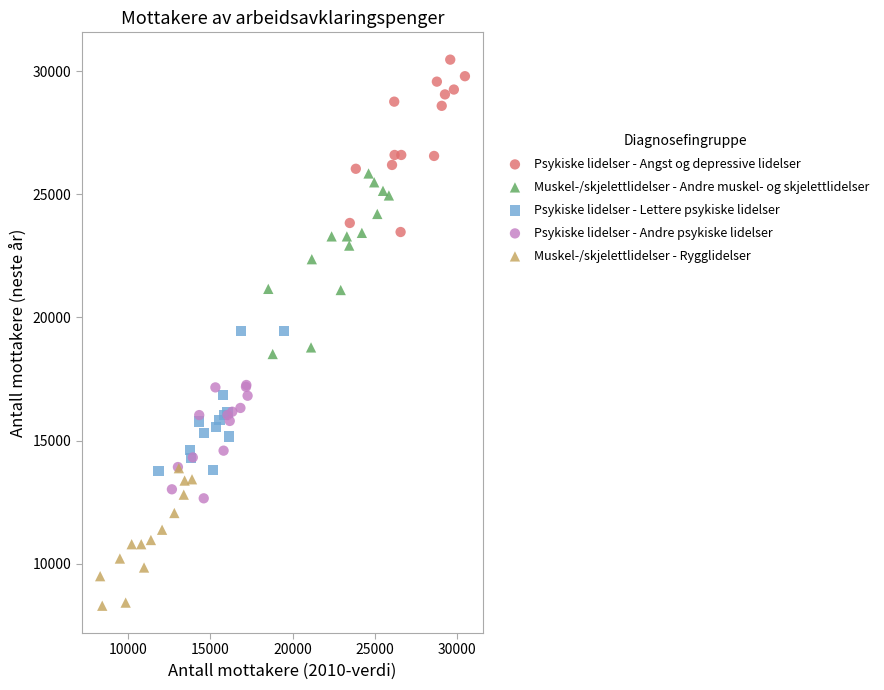

Which series reaches the minimum Y coordinate?

Muskel-/skjelettlidelser - Rygglidelser